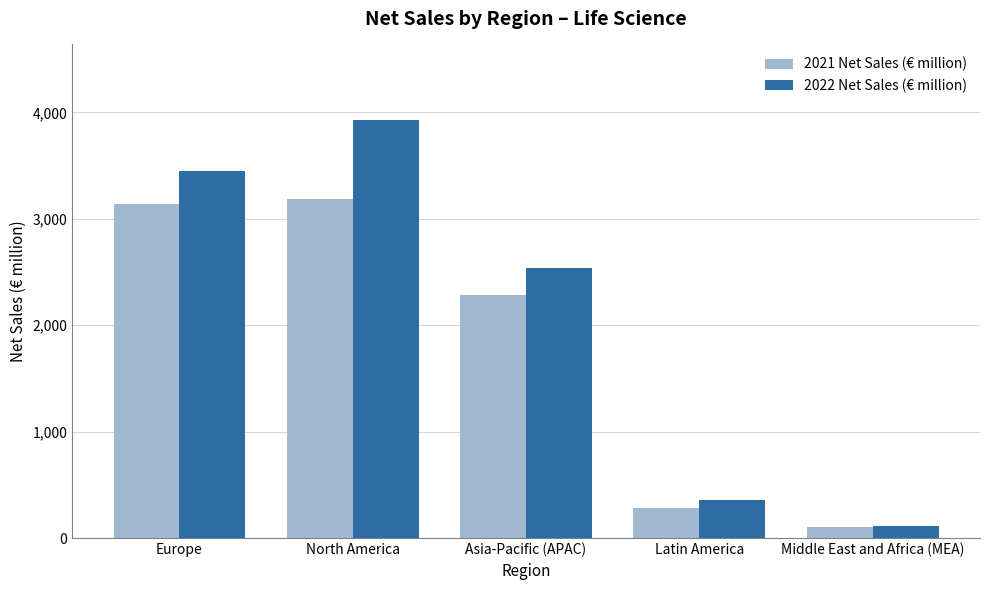

Reading right to left, what are all the values shown in this chart?

2021 Net Sales (€ million): Middle East and Africa (MEA)=100	Latin America=278	Asia-Pacific (APAC)=2286	North America=3189	Europe=3139
2022 Net Sales (€ million): Middle East and Africa (MEA)=116	Latin America=353	Asia-Pacific (APAC)=2536	North America=3931	Europe=3445